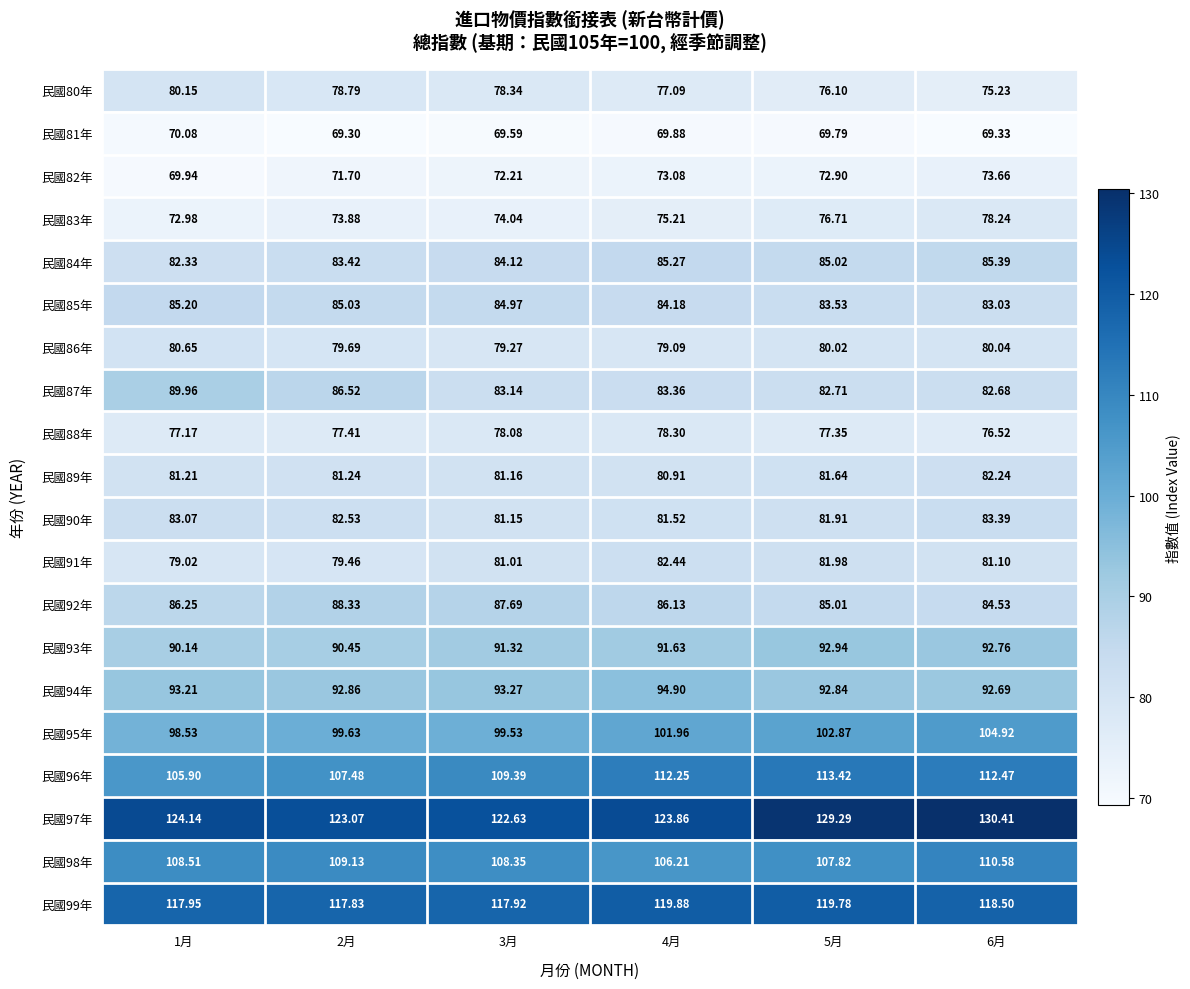

Is the value of 民國82年 at 5月 greater than the value of 民國88年 at 1月?

No